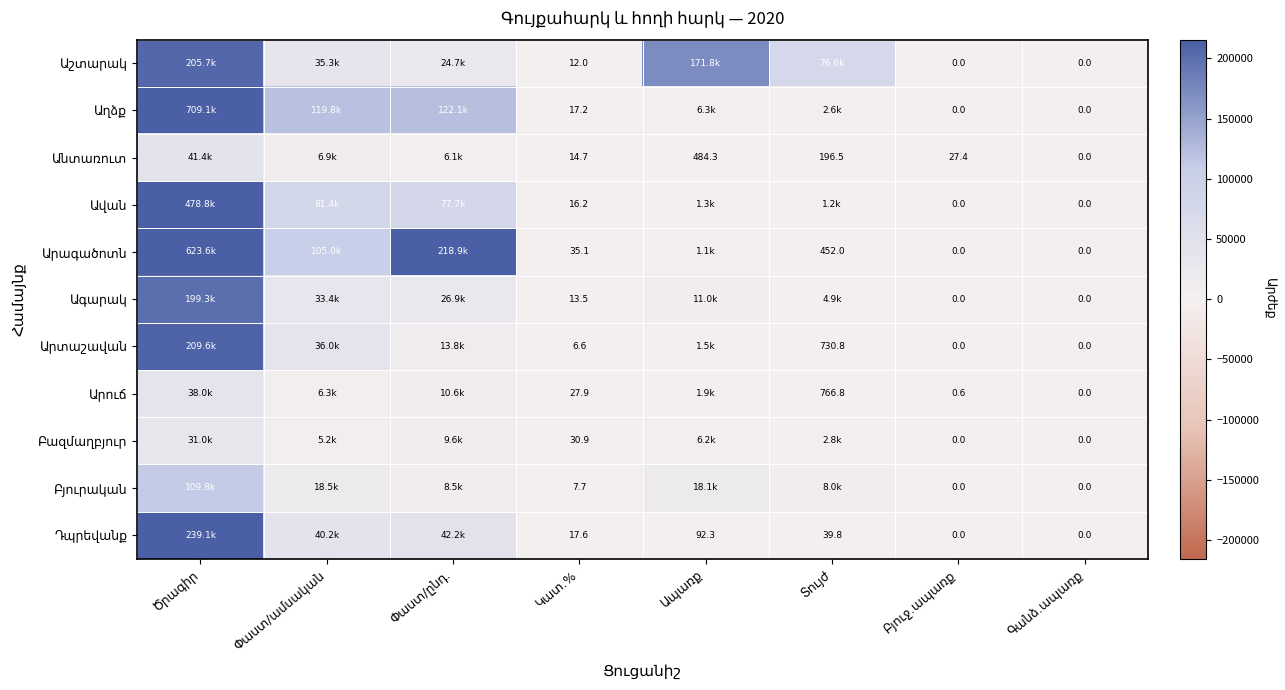

Count the number of data series in this chart.

11